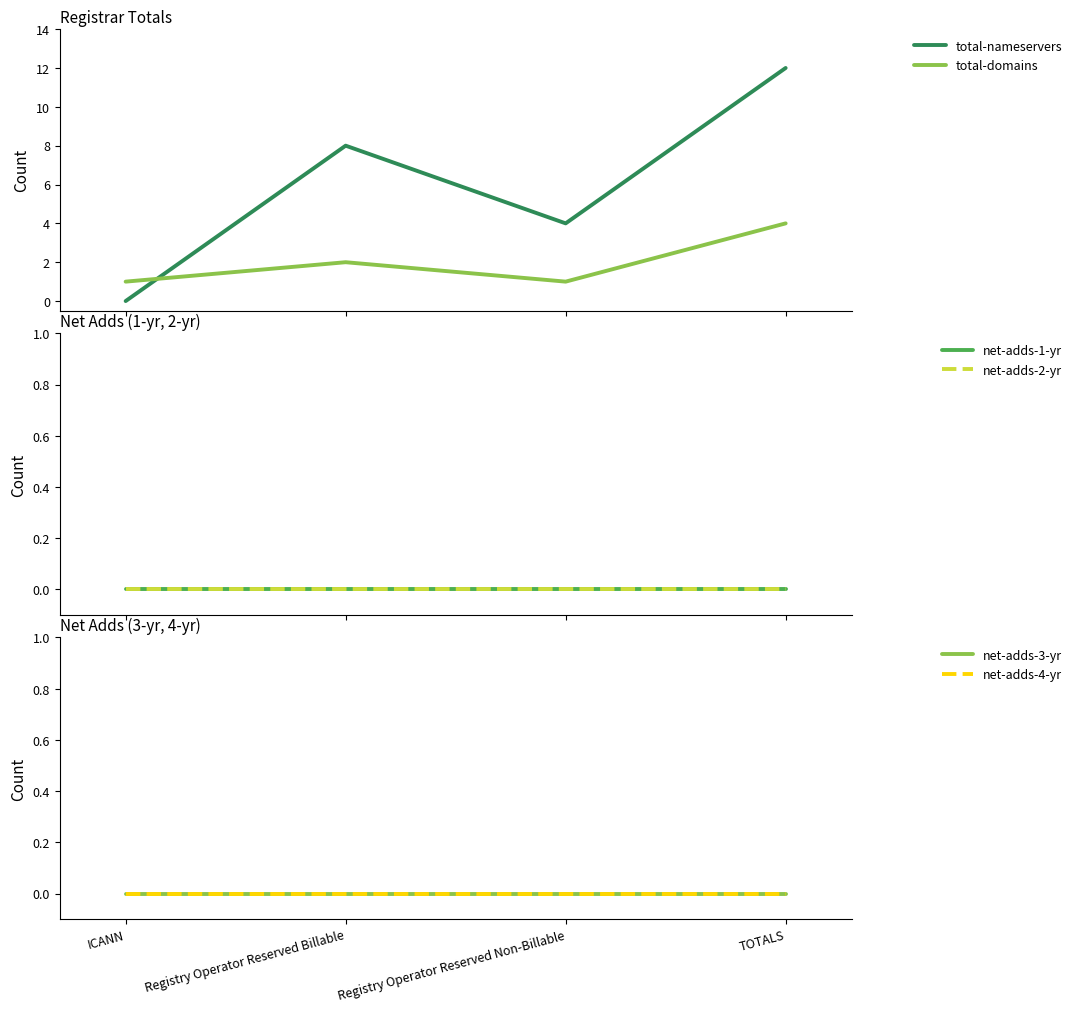

True or false: net-adds-2-yr and total-nameservers intersect in this chart.

False